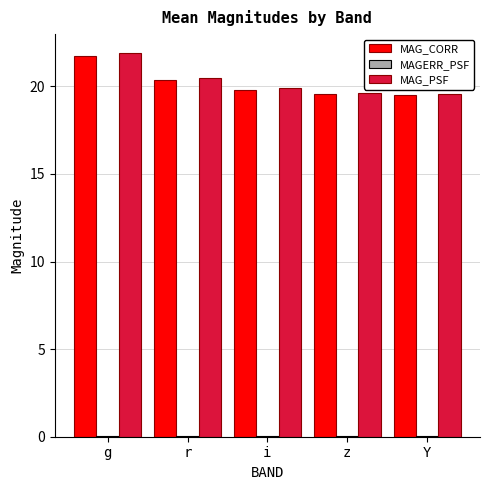

The MAG_CORR series shows 35.8 at r. True or false?

False